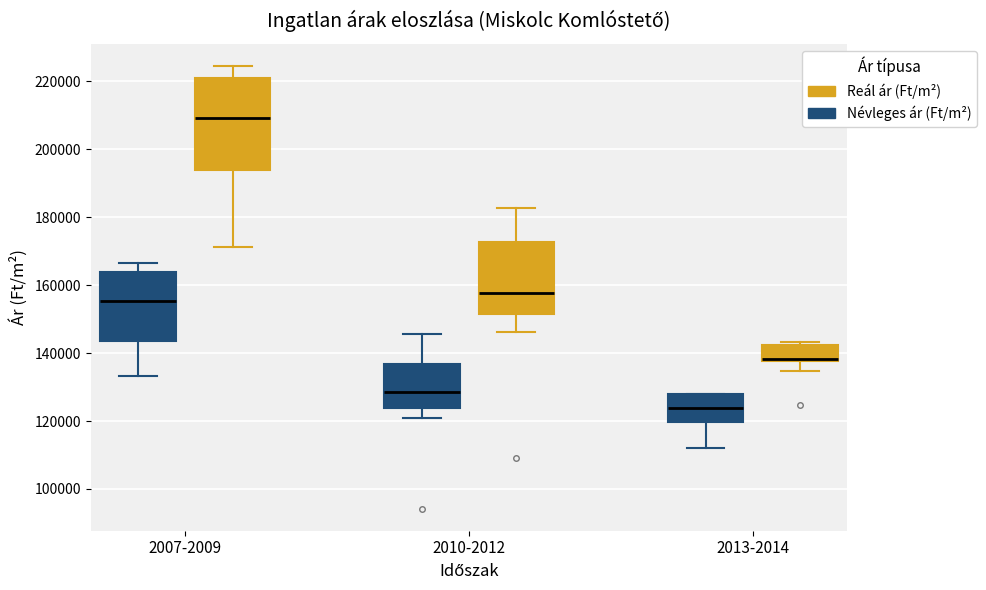

Reading left to right, read every box against the y-axis: the position of its median line, the range the box covers, and the ends of its whiskers. The values are not printed on the chart, so give them approximately, as read against the axis.

2007-2009 (Névleges ár (Ft/m²)): median 156000, box 144000 to 164000, whiskers 134000 to 166000
2007-2009 (Reál ár (Ft/m²)): median 210000, box 194000 to 220000, whiskers 172000 to 224000
2010-2012 (Névleges ár (Ft/m²)): median 128000, box 124000 to 136000, whiskers 120000 to 146000
2010-2012 (Reál ár (Ft/m²)): median 158000, box 152000 to 172000, whiskers 146000 to 182000
2013-2014 (Névleges ár (Ft/m²)): median 124000, box 120000 to 128000, whiskers 112000 to 128000
2013-2014 (Reál ár (Ft/m²)): median 138000 (just above the box's lower edge), box 138000 to 142000, whiskers 134000 to 144000